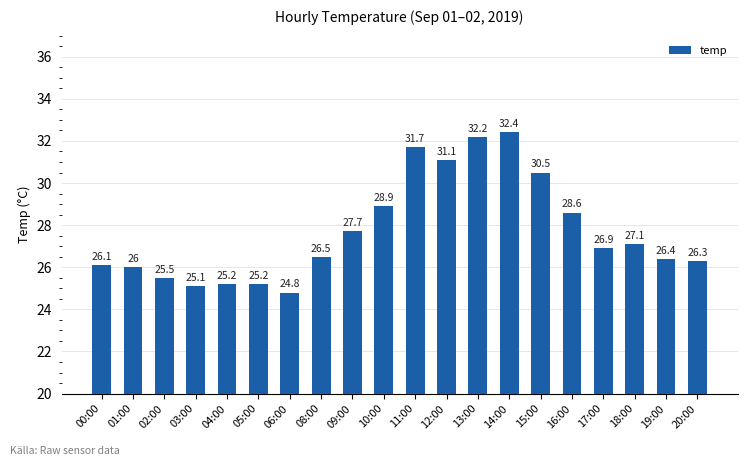

How many bars are there in total?

20